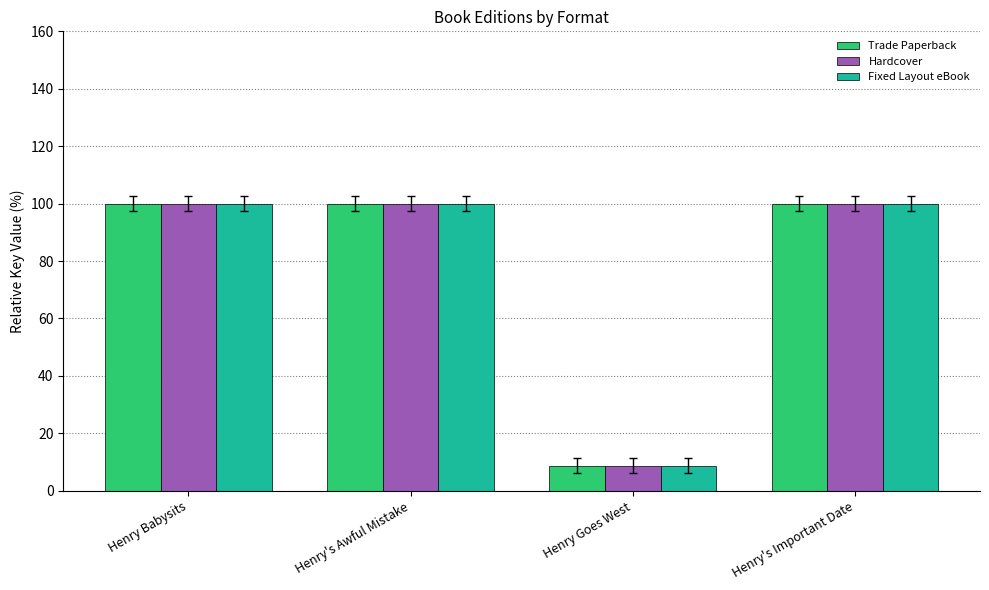

What is the sum of all Trade Paperback values?

308.8